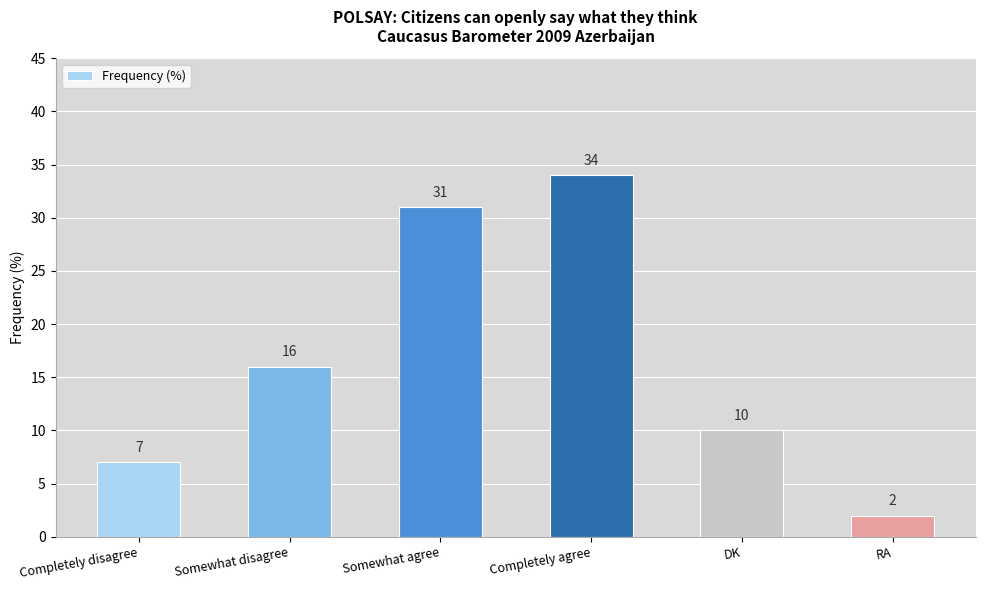

List the labels in order of value, smallest first.

RA, Completely disagree, DK, Somewhat disagree, Somewhat agree, Completely agree